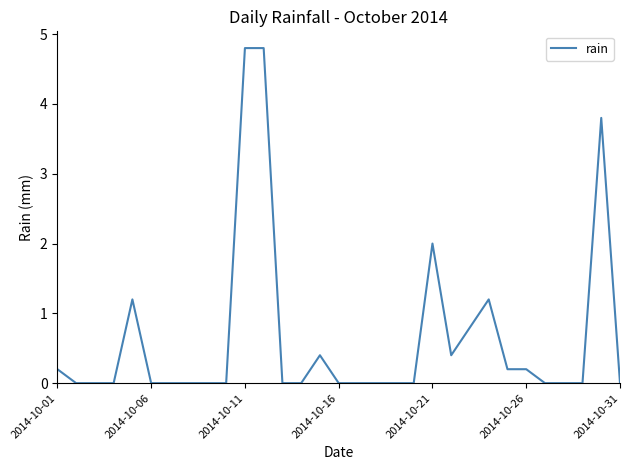

What is the difference between the maximum and minimum values?

4.8